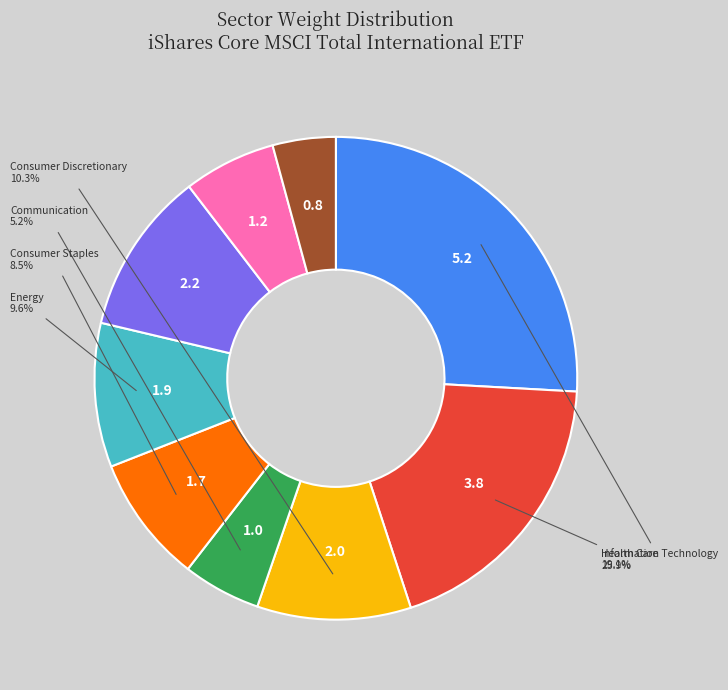

To the nearest percent, what is the average slice percentage?

11%